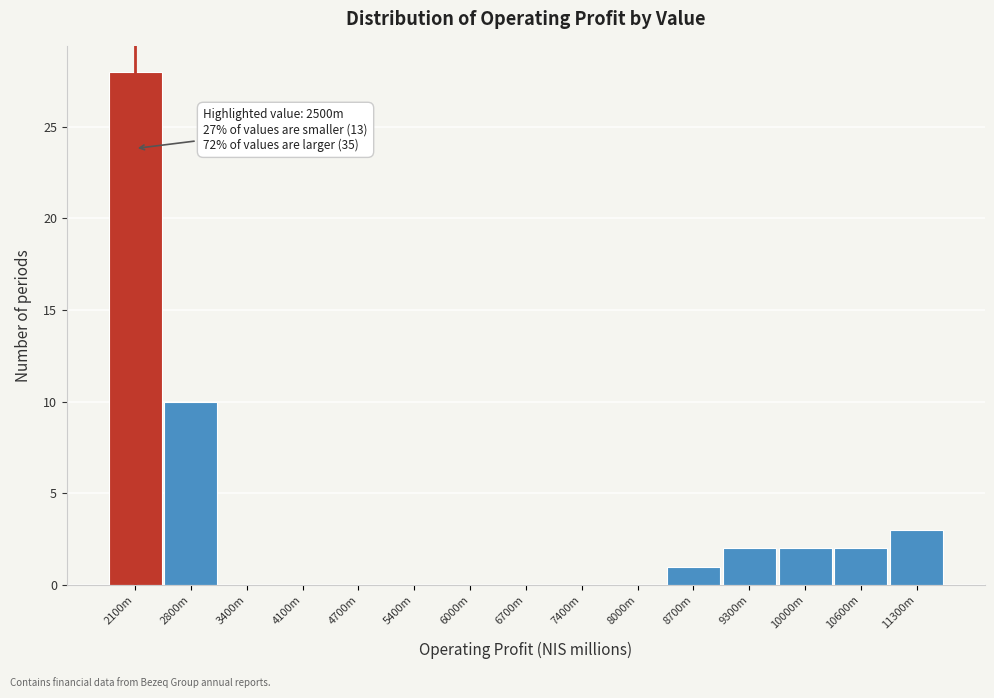

Reading right to left, list all the values displayed in this chart.

11300m=3	10600m=2	10000m=2	9300m=2	8700m=1	8000m=0	7400m=0	6700m=0	6000m=0	5400m=0	4700m=0	4100m=0	3400m=0	2800m=10	2100m=28